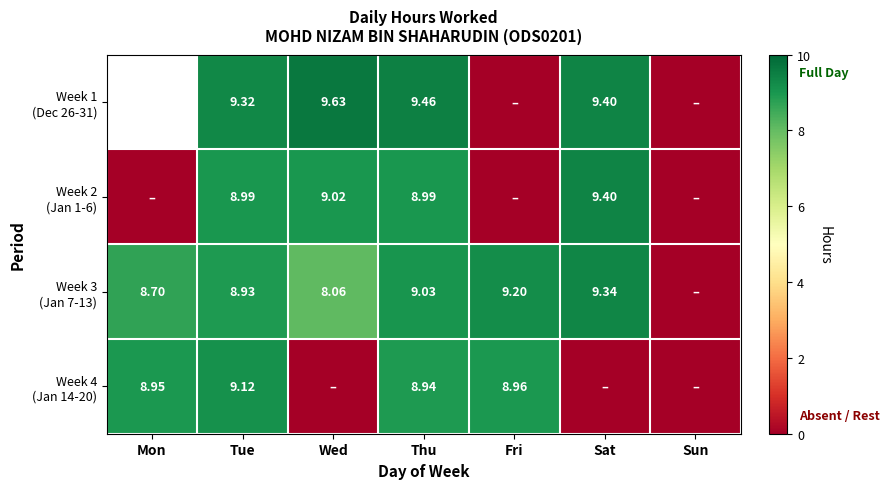

Which category has the highest value across all series?

Wed